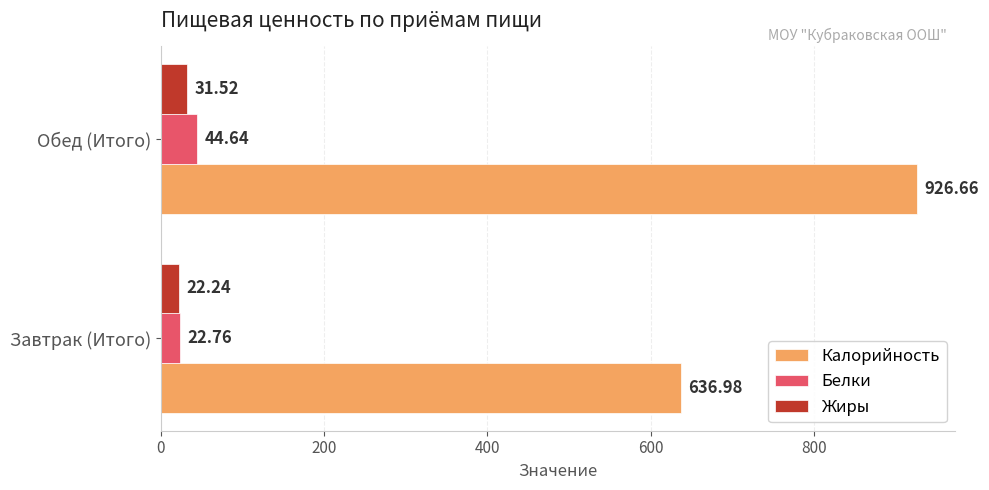

Which series has the largest range (max minus min)?

Калорийность